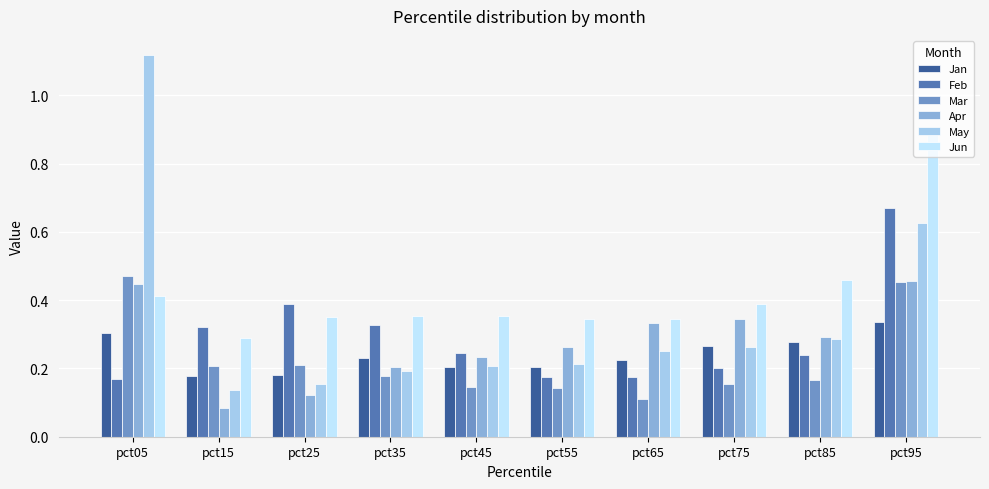

Is it true that Jan equals 0.1 at pct55?

False